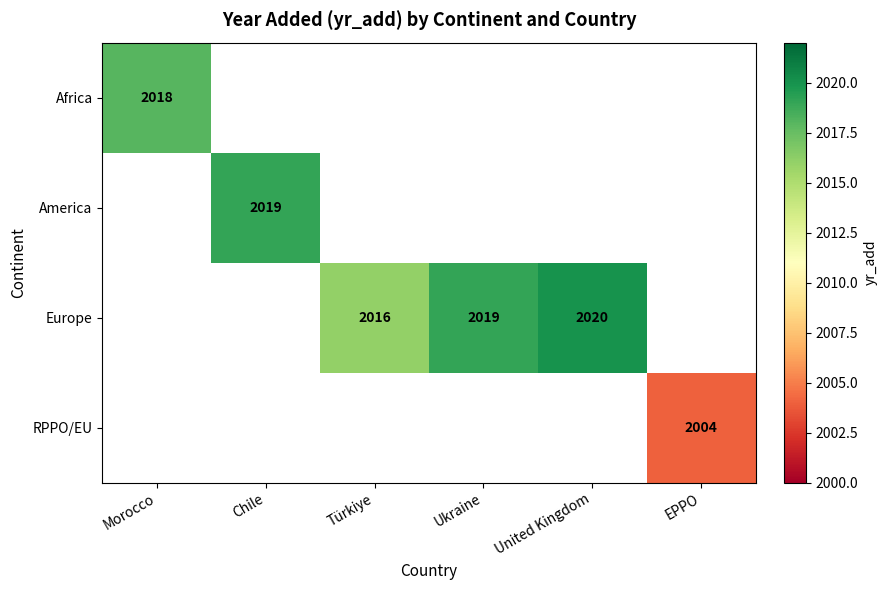

At how many categories does at least one series exceed 2019?

1